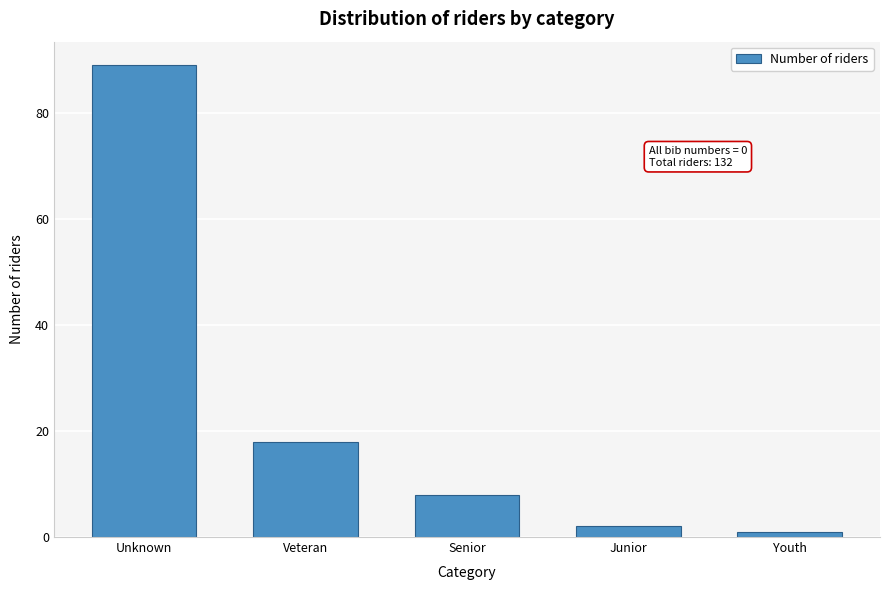

Reading left to right, extract all data points from this chart.

Unknown=89	Veteran=18	Senior=8	Junior=2	Youth=1